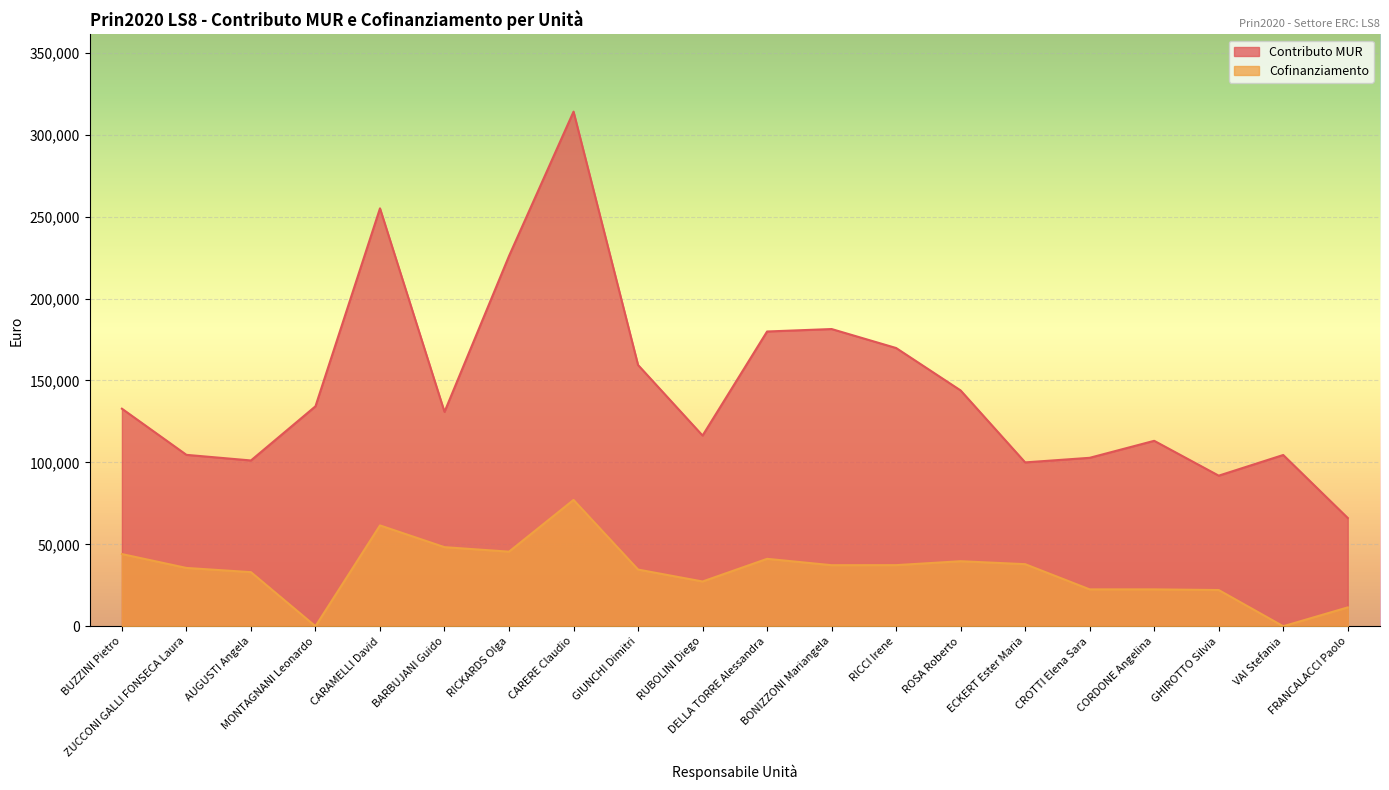

Where is Contributo MUR nearest to the value 190076?

BONIZZONI Mariangela